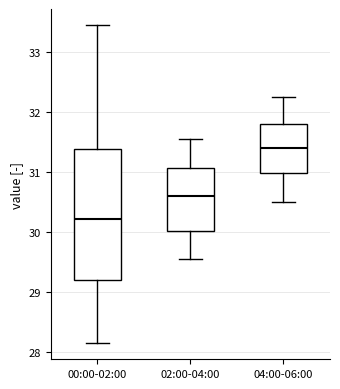

Which box has the lowest median line?

00:00-02:00